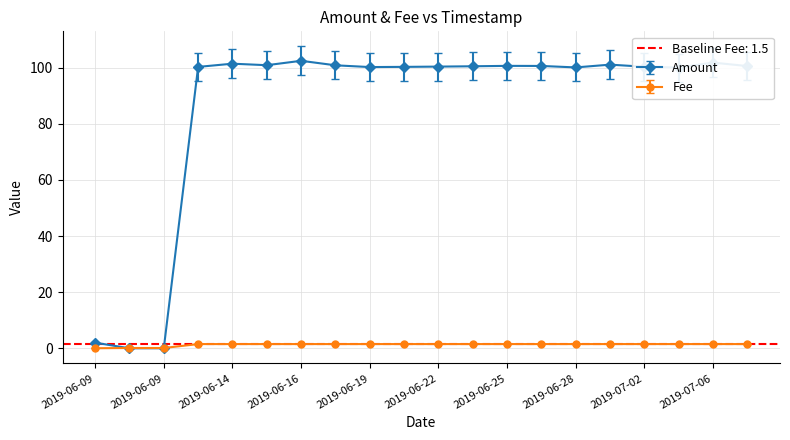

At which category is the sum across all series the highest?

2019-06-16